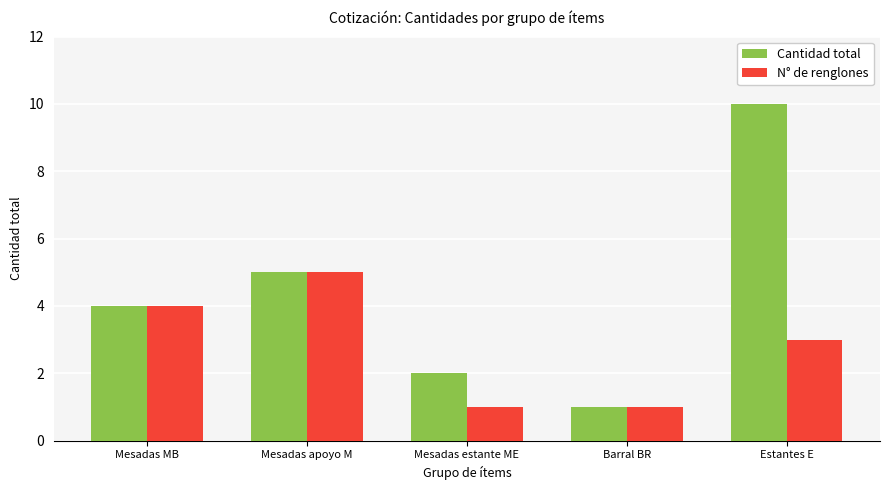

What is the average value of the Cantidad total series?

4